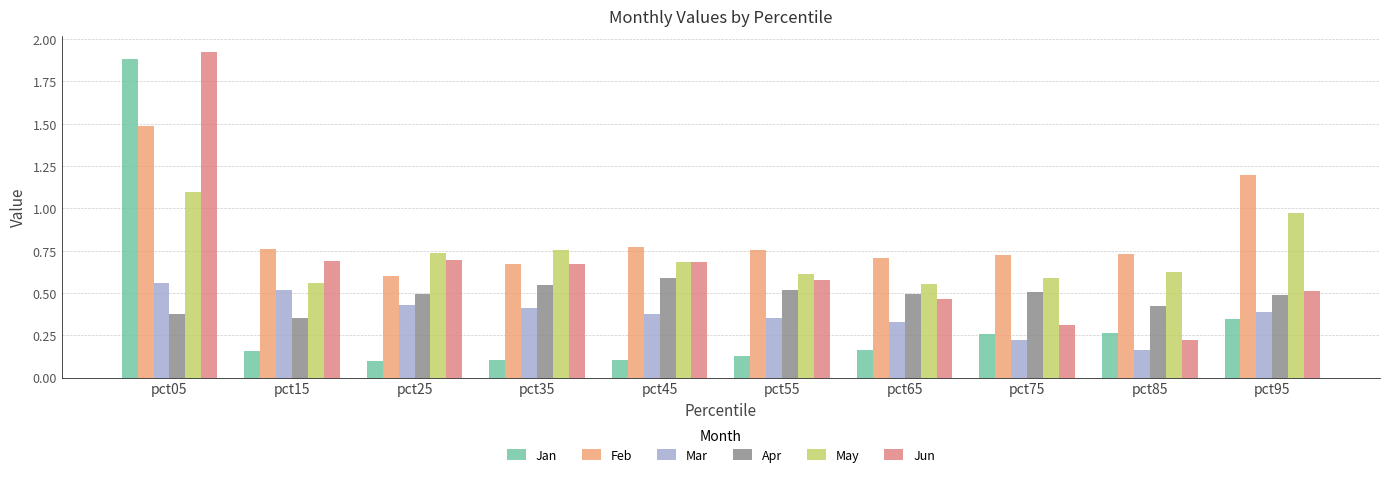

What is the sum of the Mar values at pct55 and pct95?

0.7